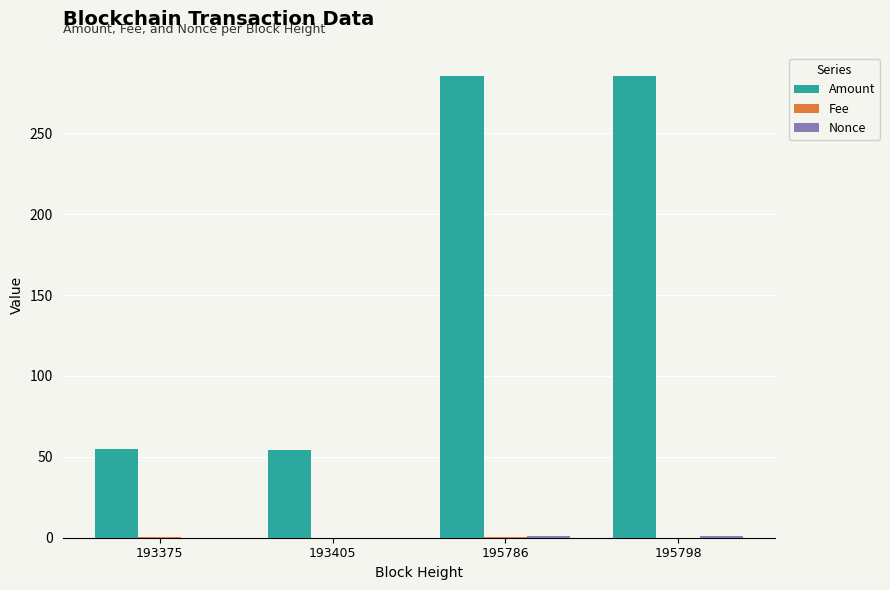

The Amount series shows 57.2 at 195786. True or false?

False